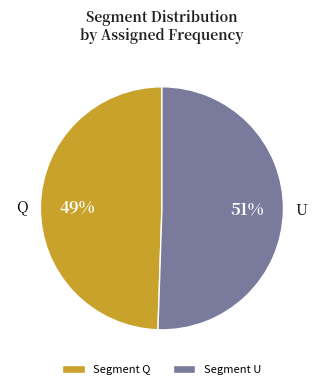

Which has a higher value, Segment Q or Segment U?

Segment U